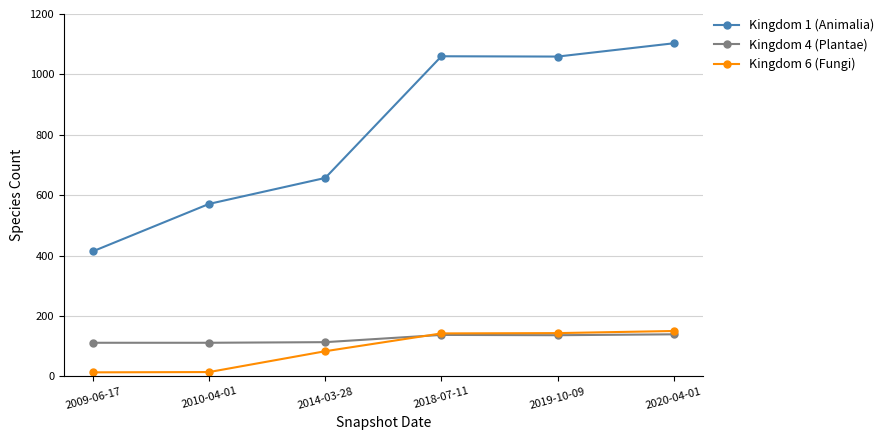

True or false: Kingdom 6 (Fungi) has more than 2 points higher than both neighbors.

False